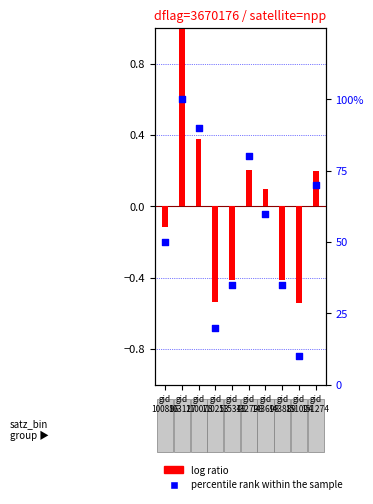

Which series reaches the minimum Y coordinate?

log ratio